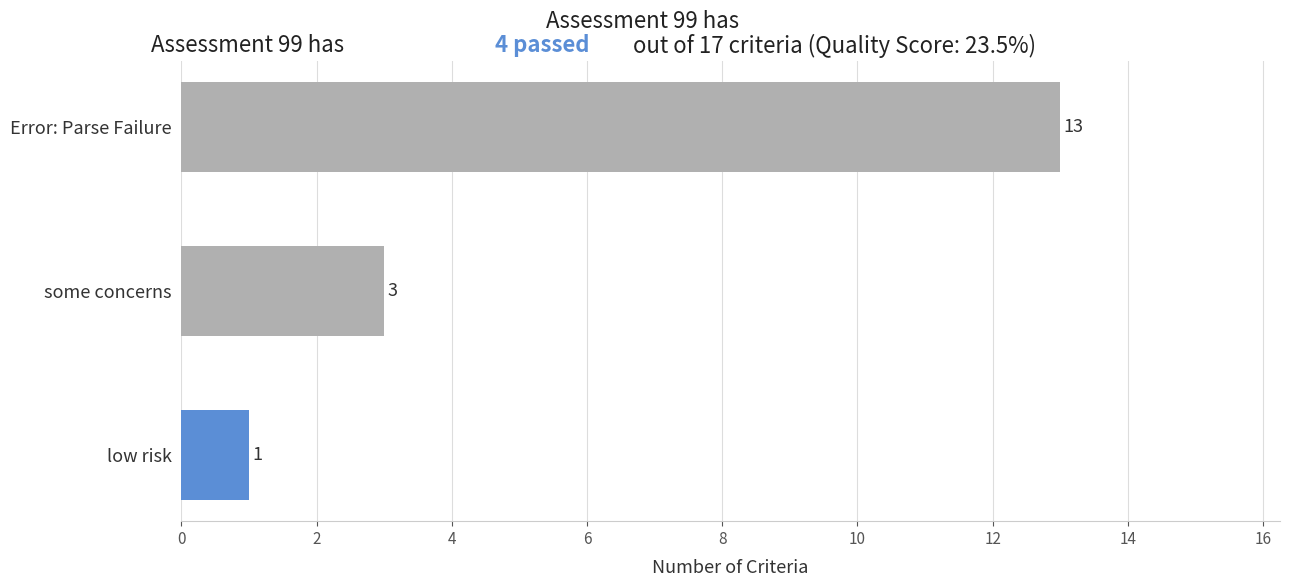

Between some concerns and low risk, which is larger?

some concerns